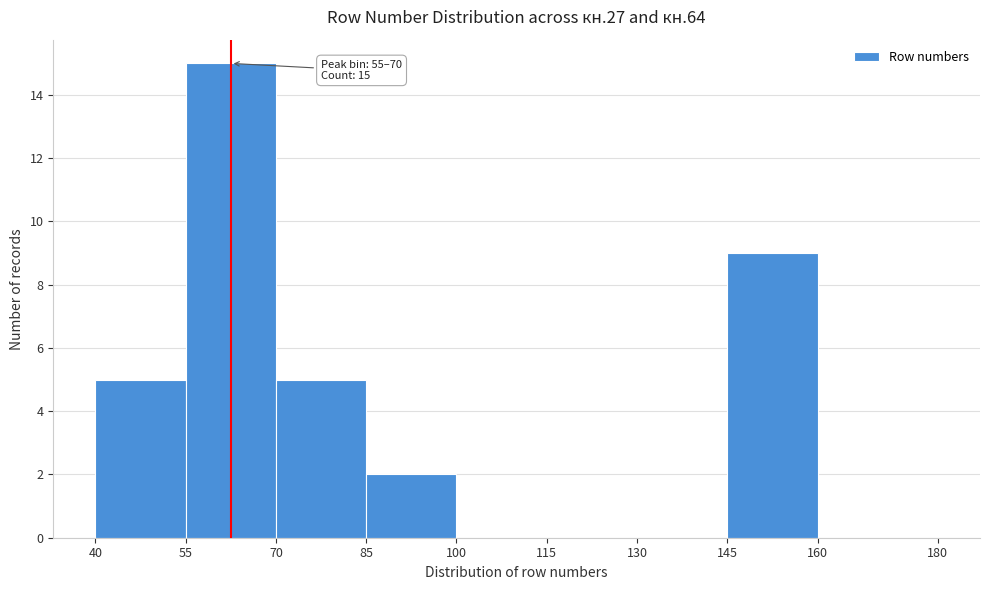

Which range on the x-axis has the tallest bar?

55 to 70